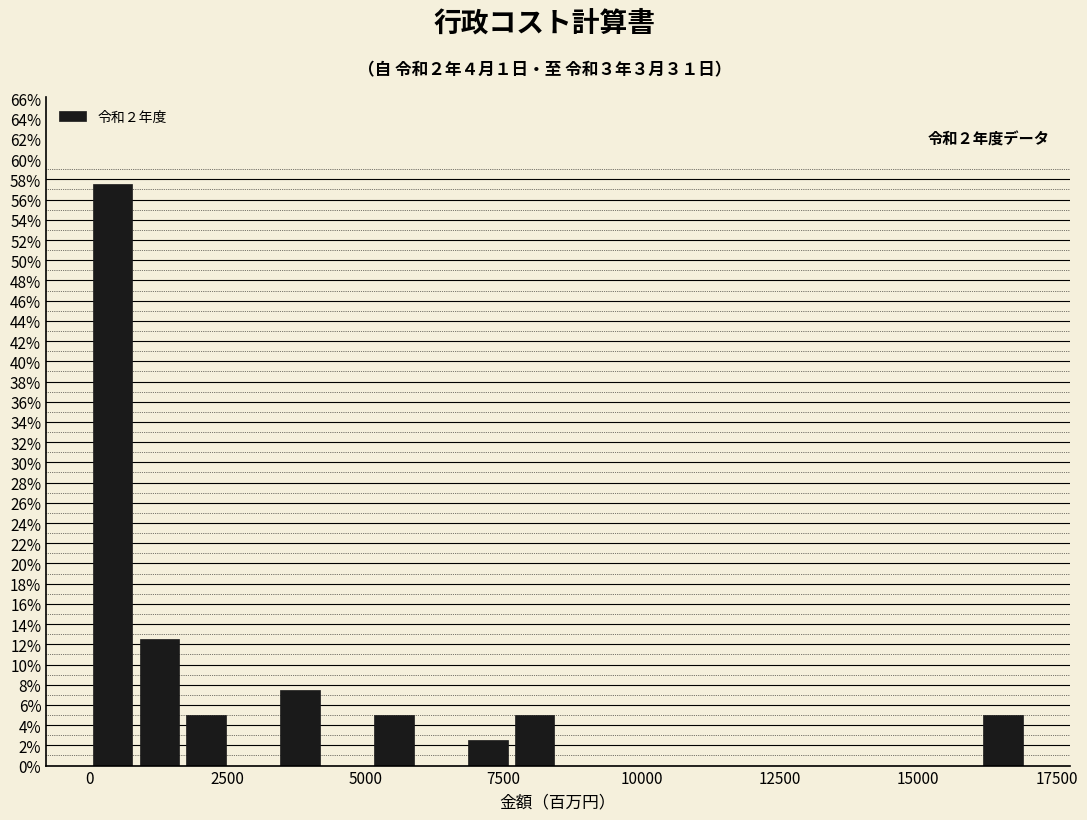

Read against the x-axis, roughly where is the centre of the tallest bar?

500